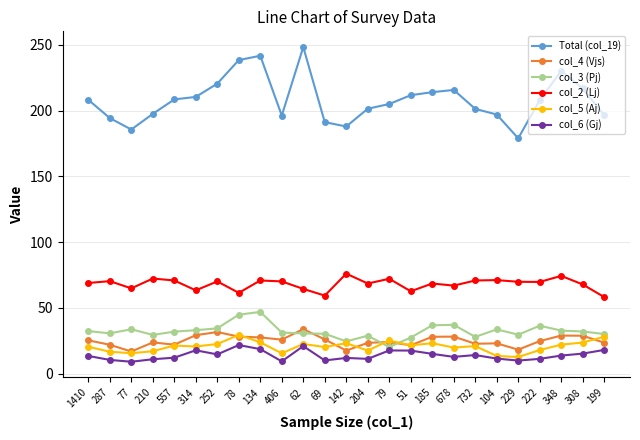

What is the average value of the col_3 (Pj) series?

32.3